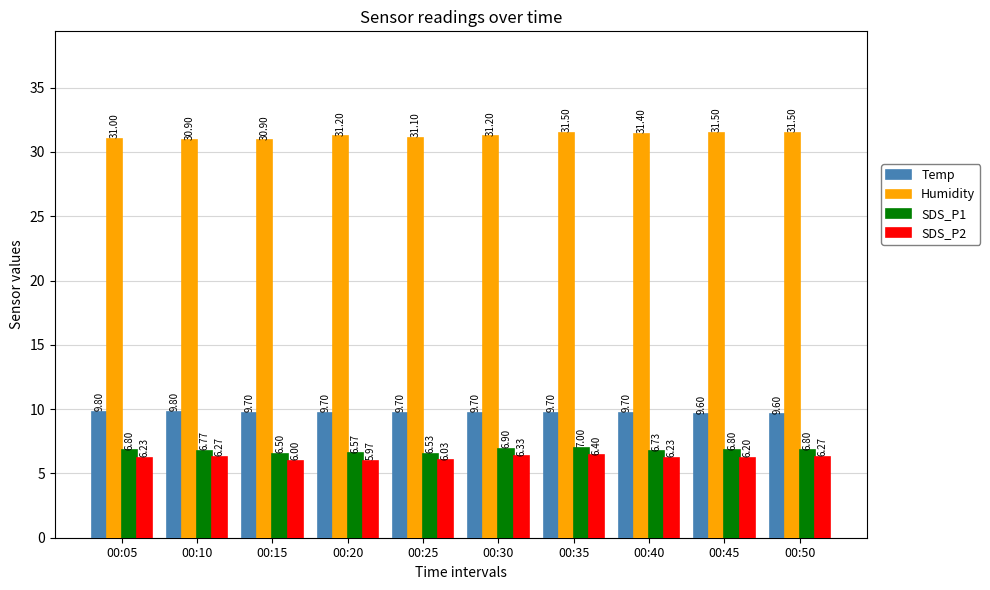

How many distinct data groups are displayed?

4